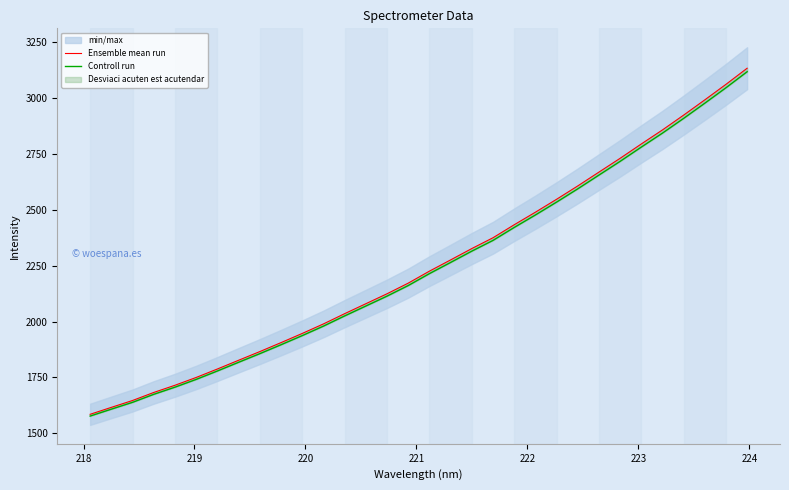

Is the value of Controll run at 222 greater than the value of Ensemble mean run at 13?

No